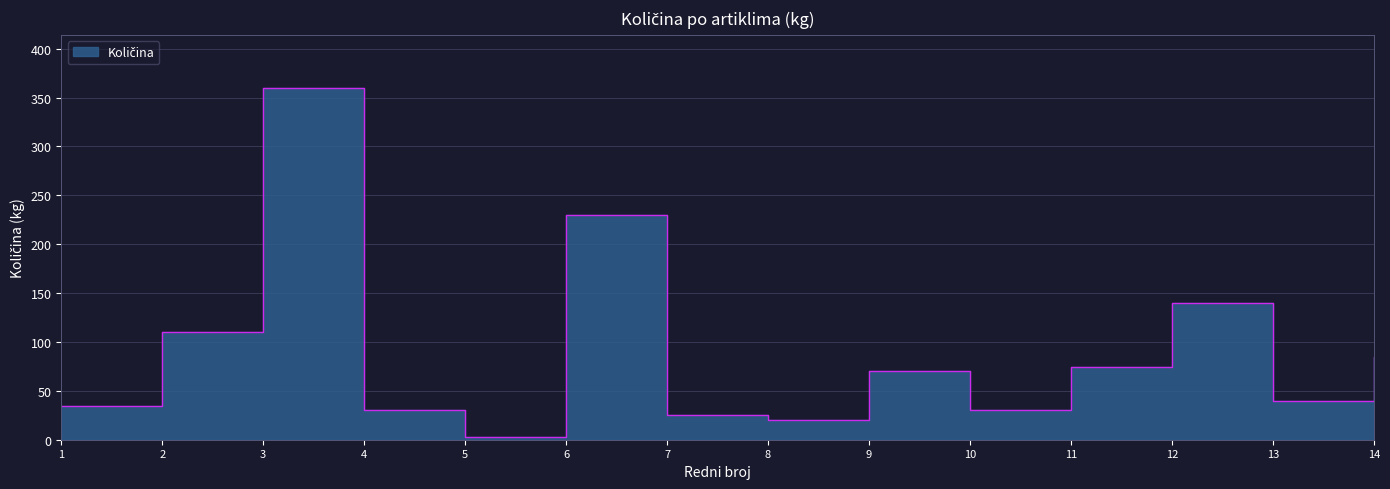

Where is the first local minimum?

5